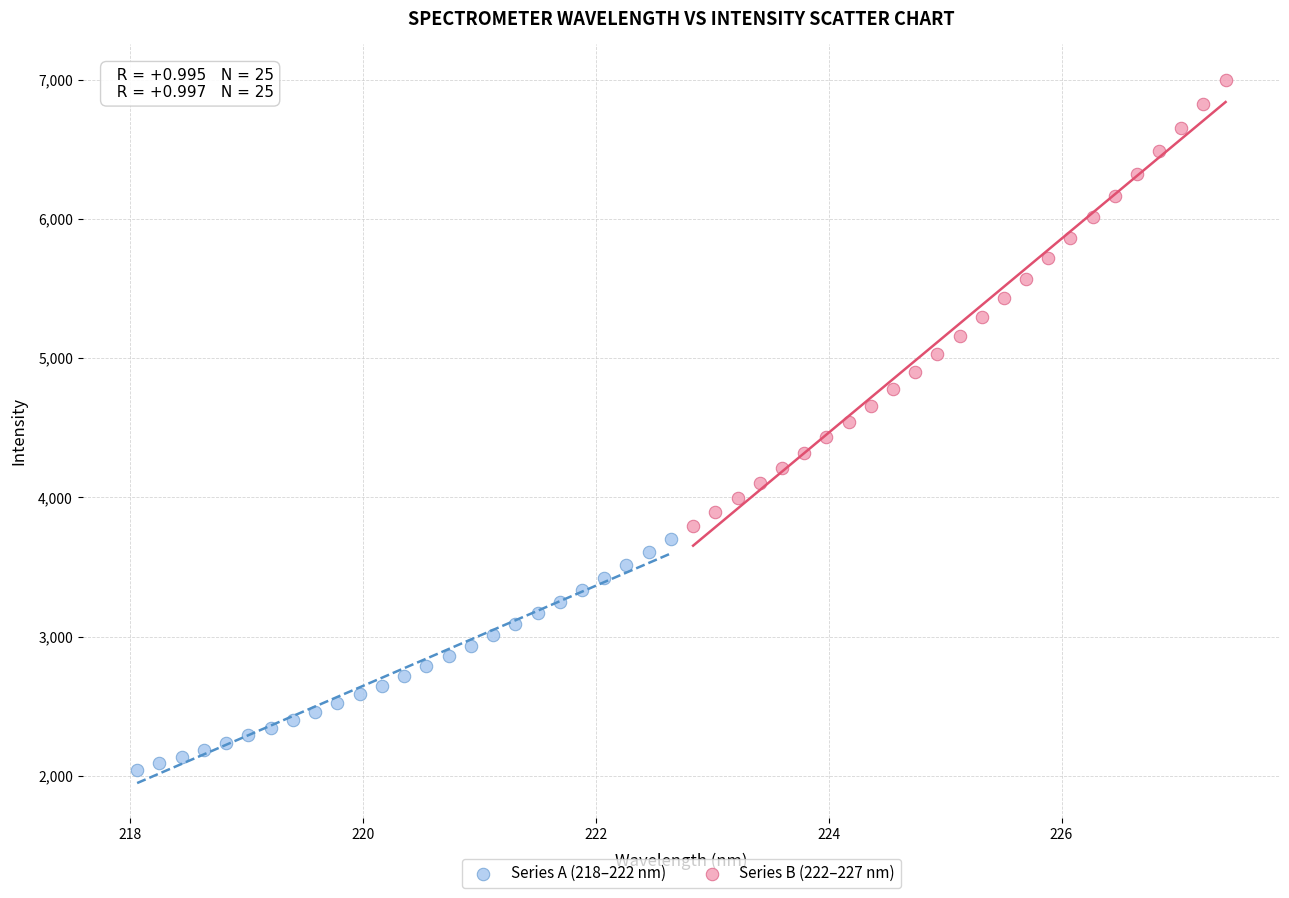

Which series has the largest Y range (max minus min)?

Series B (222–227 nm)